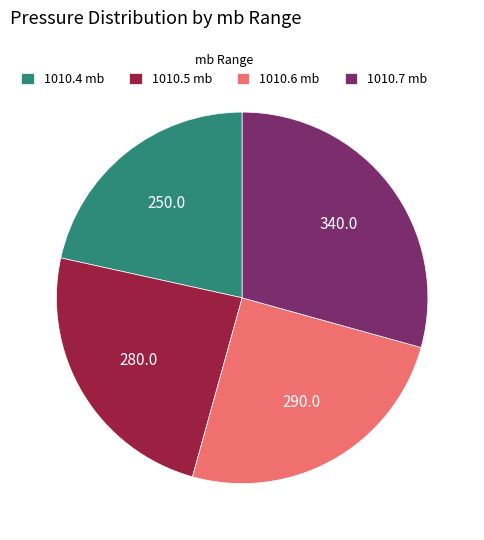

Does 1010.7 mb represent more than half of the total?

No